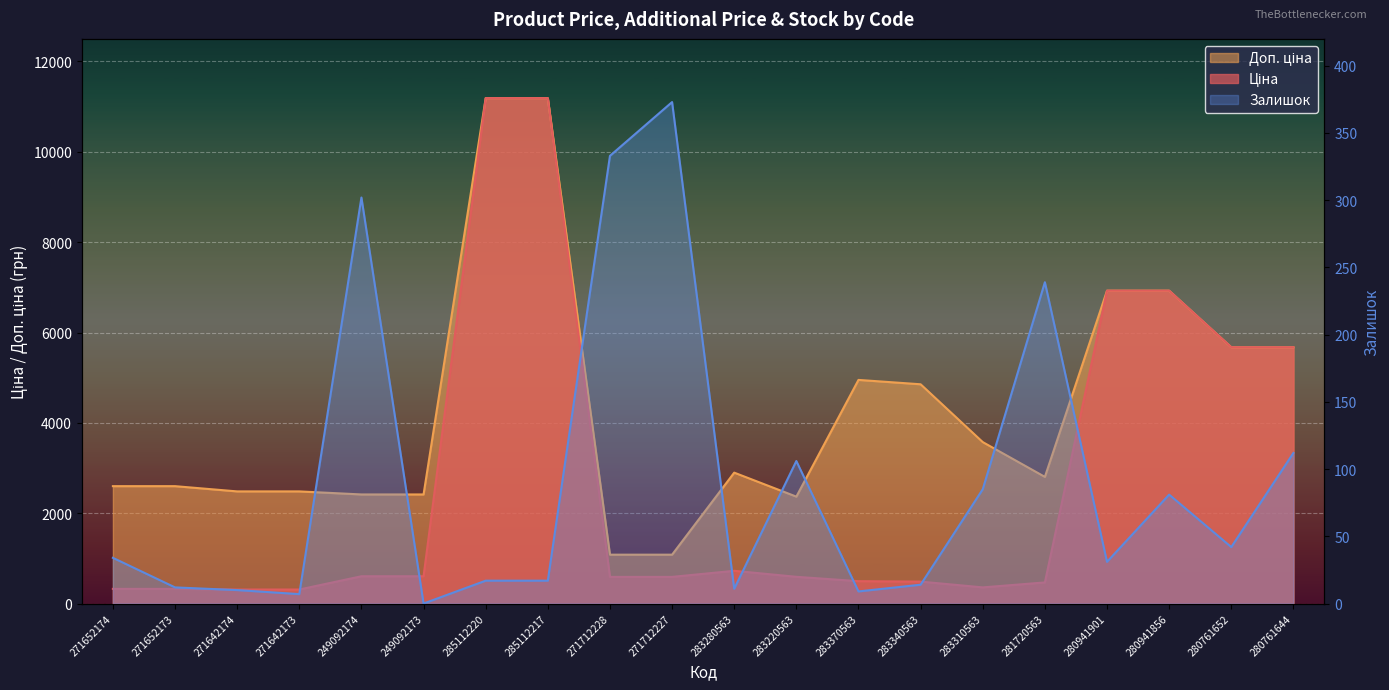

At 280761644, list the series in order from smallest to largest.

Залишок, Ціна, Доп. ціна